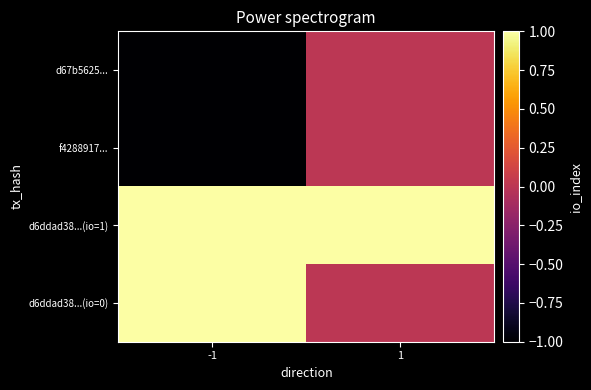

What is the greatest value displayed?

1